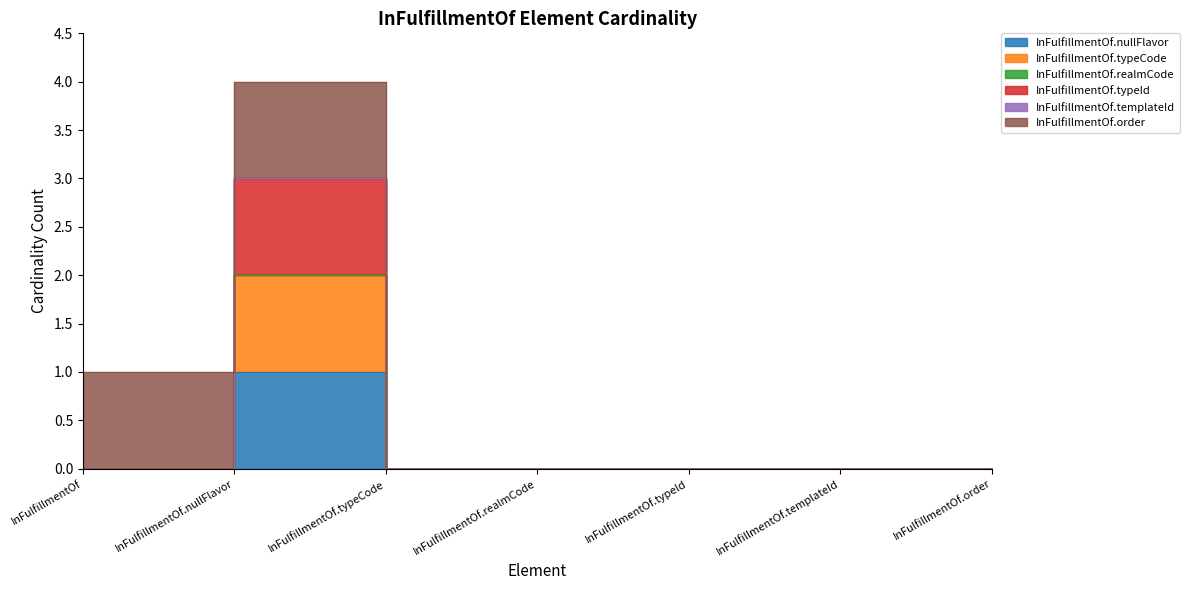

Between InFulfillmentOf and InFulfillmentOf.realmCode, which series saw the biggest shift?

InFulfillmentOf.nullFlavor